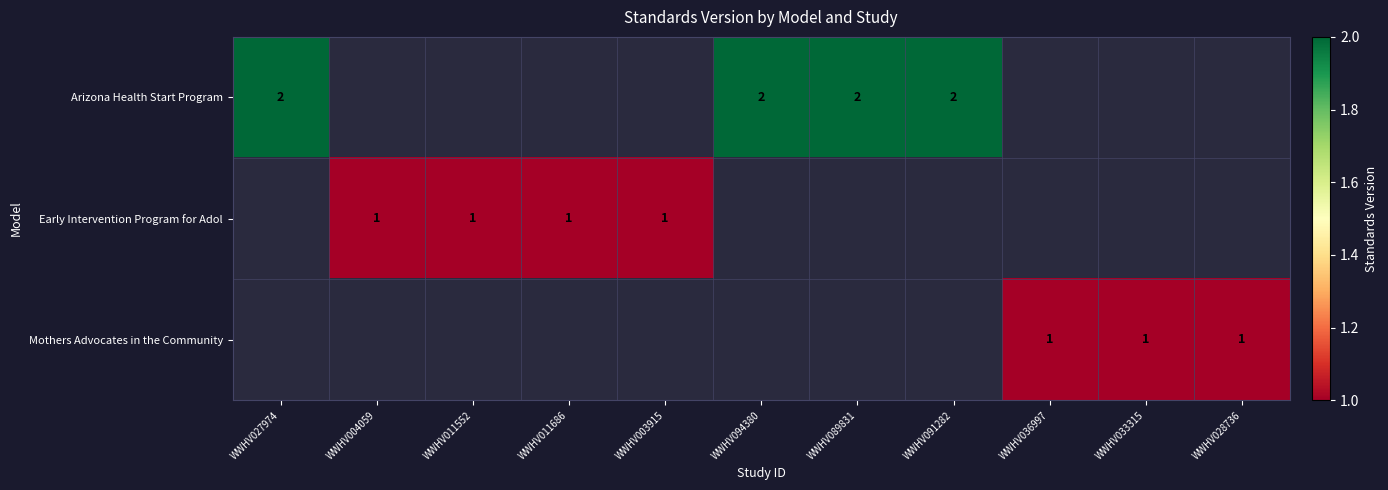

Is it true that Mothers Advocates in the Community equals 1 at WWHV028736?

True